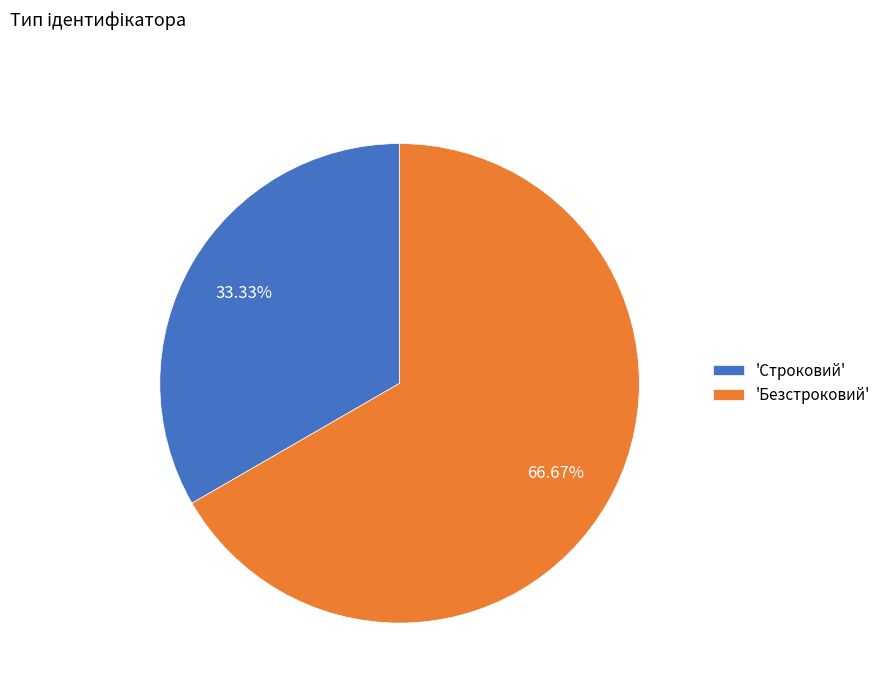

Which slice is the smallest?

'Строковий'